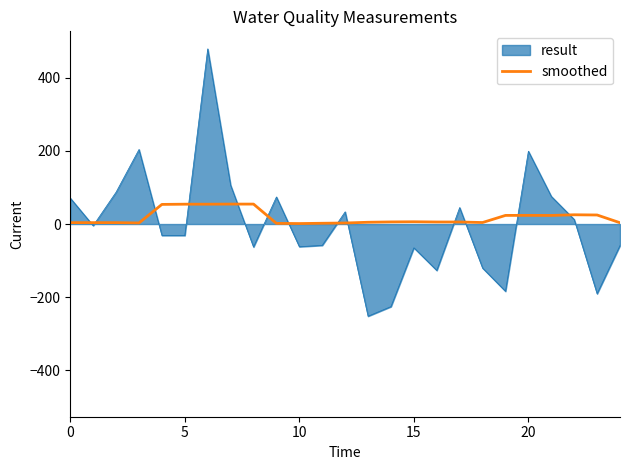

What is the greatest value displayed?

479.6